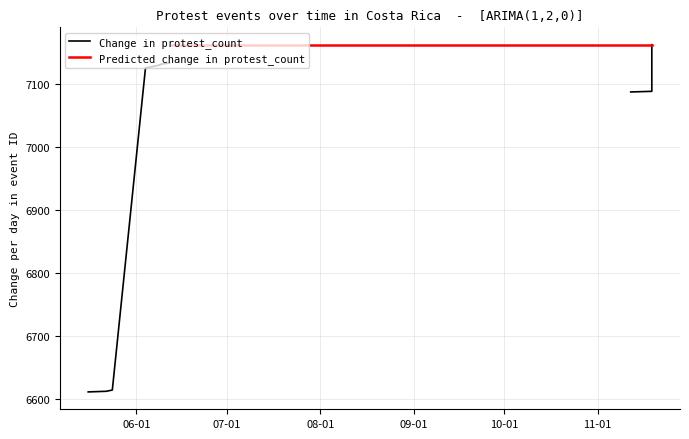

How many series are shown in this chart?

2